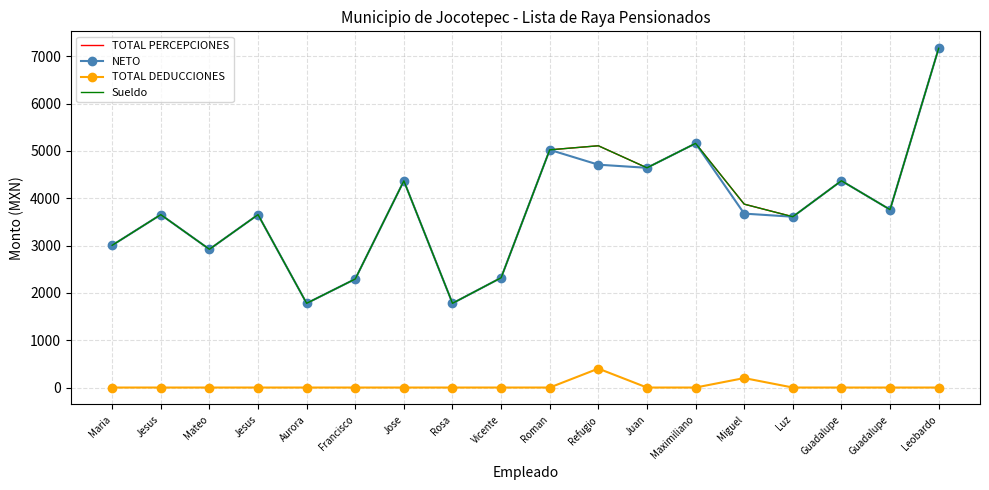

True or false: NETO and TOTAL PERCEPCIONES cross at least once.

False